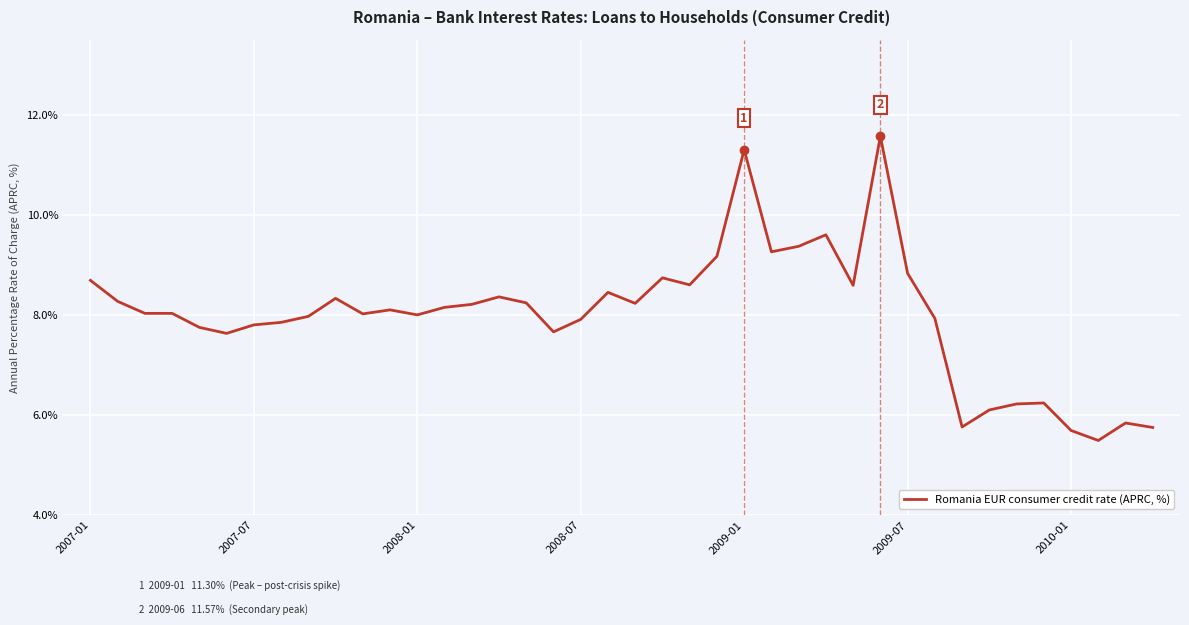

What is the smallest value displayed?

5.5